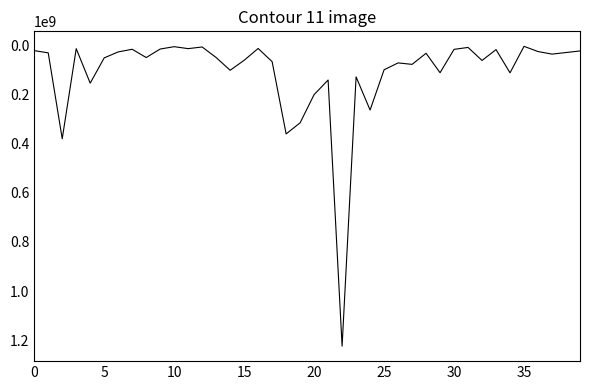

What is the difference between the maximum and second lowest values?

1220857000